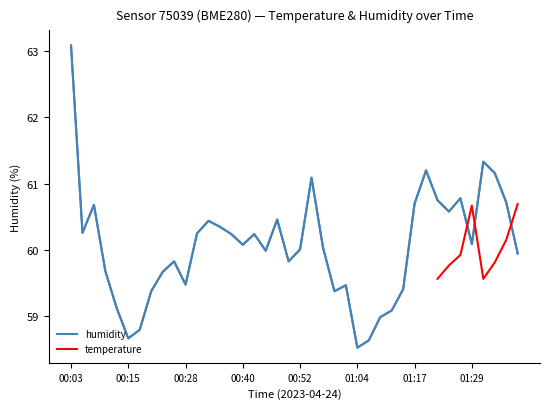

Rank the categories by value from lowest to highest.

01:04, 01:07, 00:15, 00:18, 01:09, 01:12, 00:13, 00:20, 00:59, 01:14, 01:02, 00:28, 00:23, 00:10, 00:25, 00:50, 01:39, 00:45, 00:52, 00:57, 00:40, 01:29, 00:37, 00:42, 00:30, 00:05, 00:35, 00:32, 00:47, 01:24, 00:08, 01:17, 01:37, 01:22, 01:27, 00:55, 01:34, 01:19, 01:32, 00:03